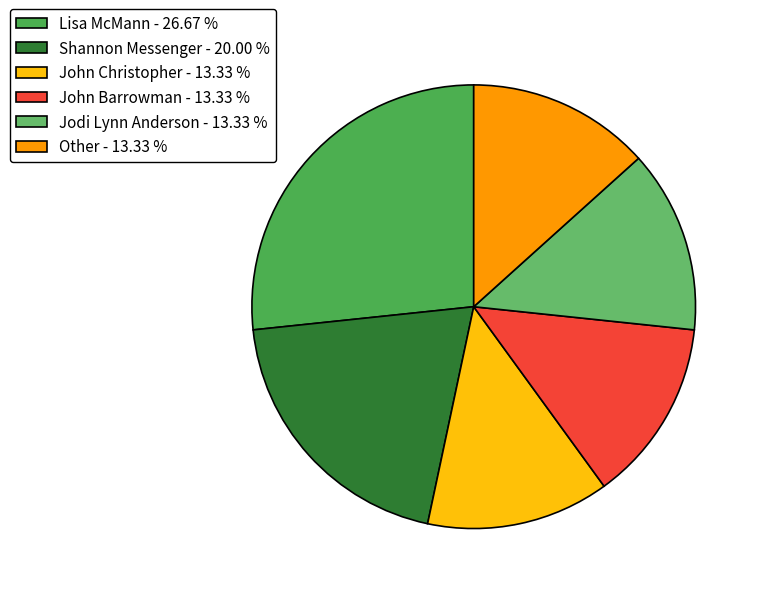

What is the smallest slice in the pie chart?

John Christopher